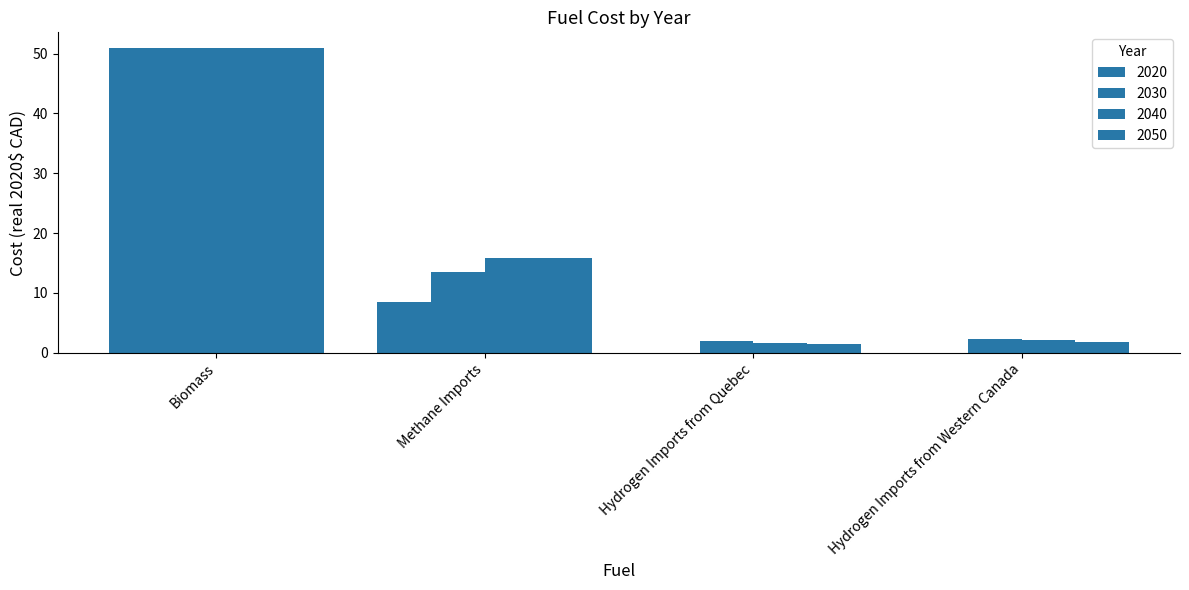

How many groups of bars are there?

4